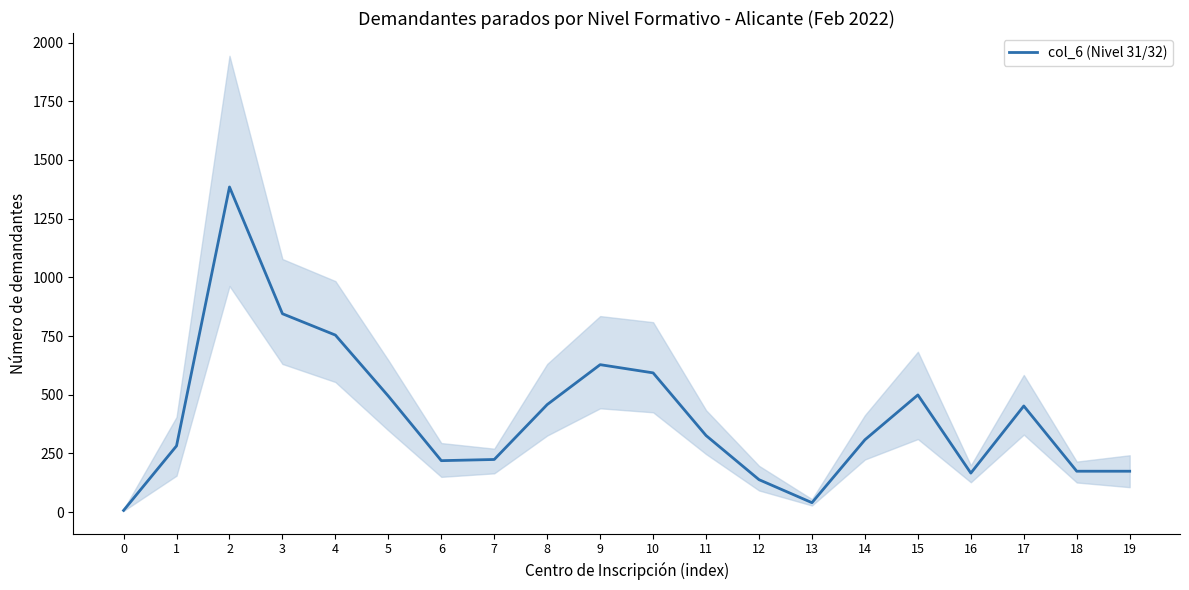

Count the number of categories in the chart.

20